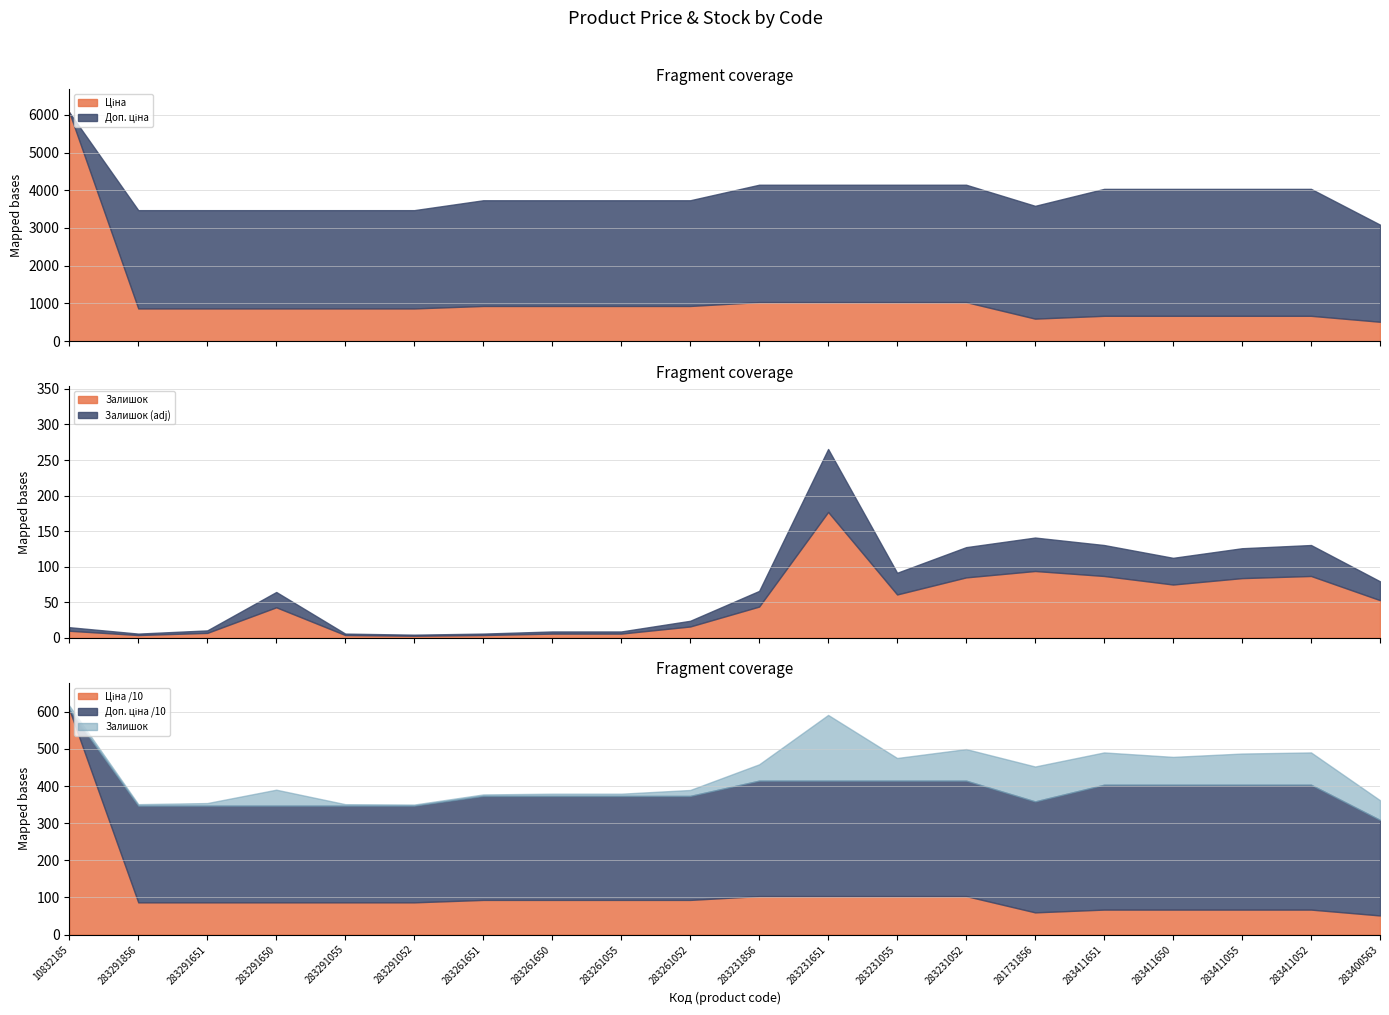

At which category is the sum across all series the highest?

10832185